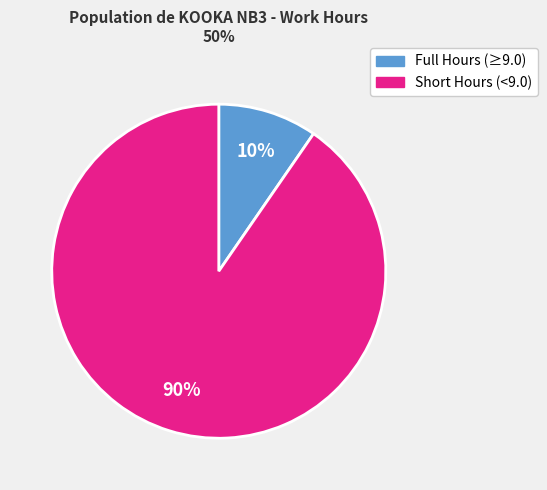

To the nearest percent, what is the average slice percentage?

50%